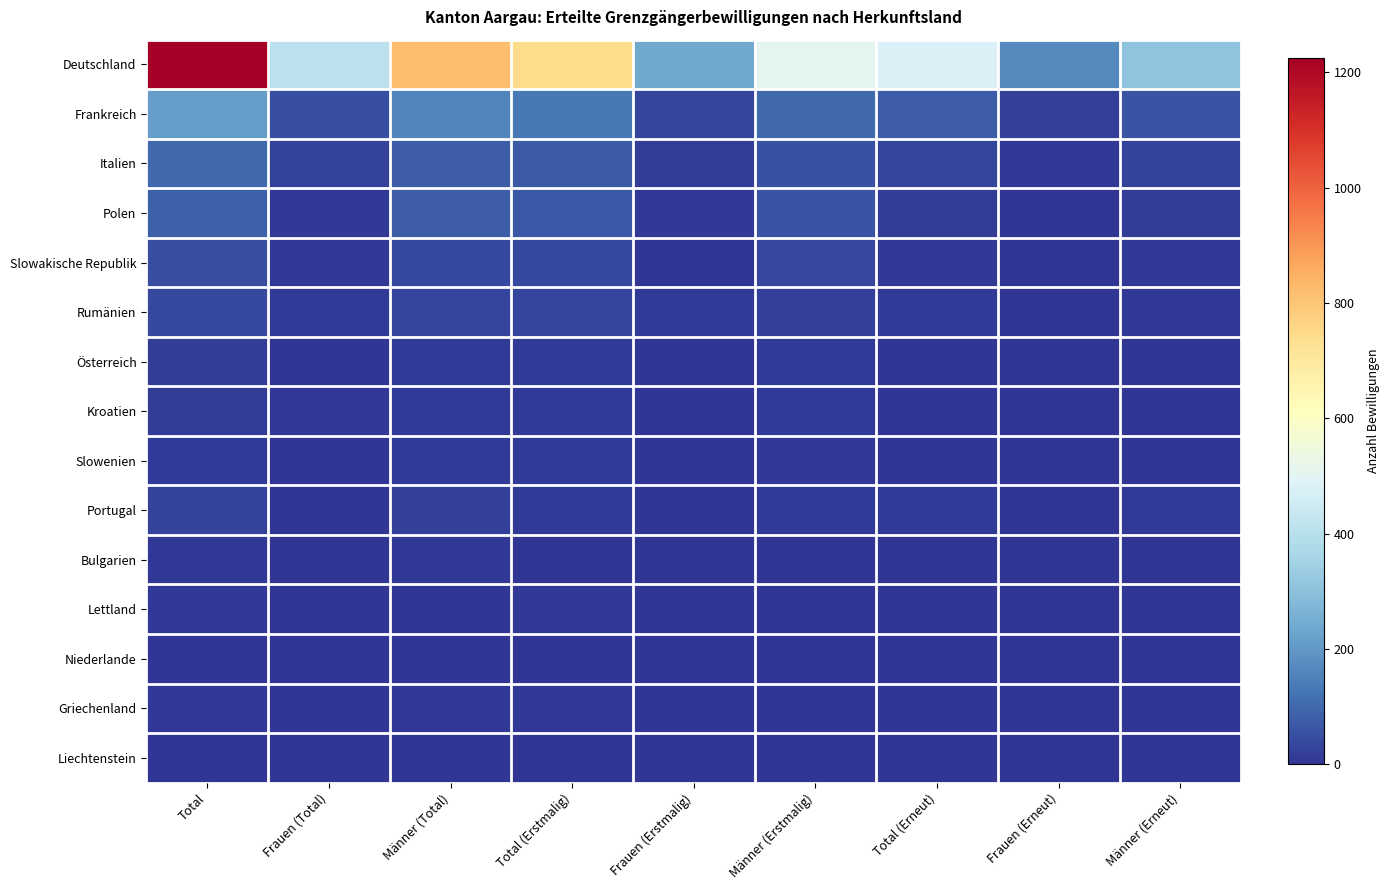

Count the number of data series in this chart.

15